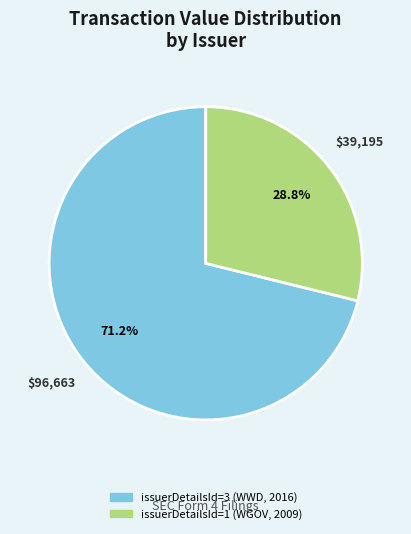

Which slice is the smallest?

issuerDetailsId=1 (WGOV, 2009)